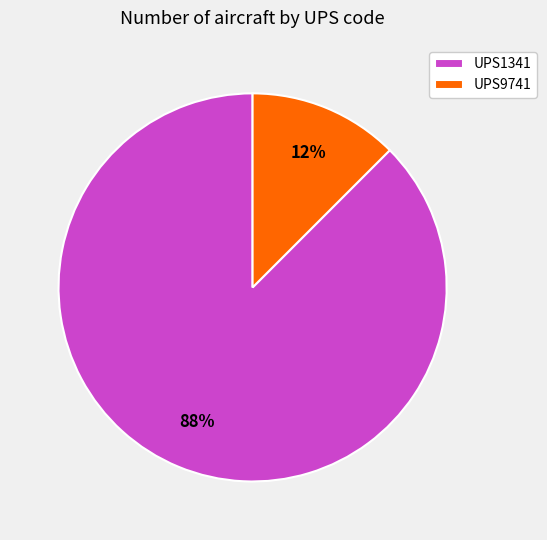

True or false: UPS9741 accounts for 12% of the total.

True